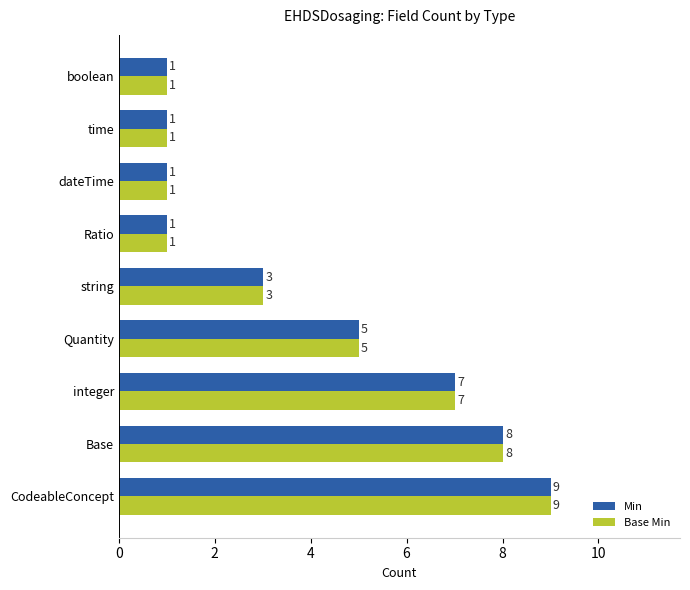

What is the highest value of the Min series?

9